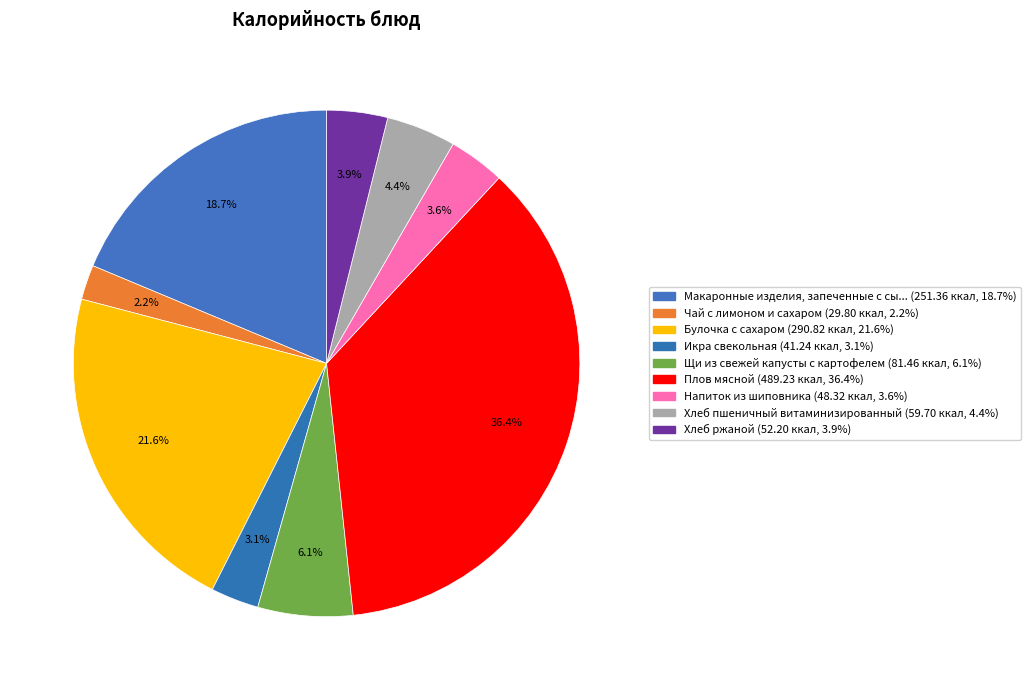

How many slices are in this pie chart?

9